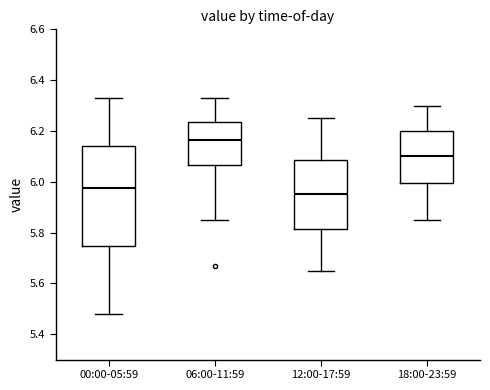

Reading left to right, transcribe this box plot: for each box, give where its median line is, the range the box spans, and where its two whiskers end, as read against the y-axis. The values are not printed on the chart, so give them approximately, as read against the axis.

00:00-05:59: median 5.98, box 5.74 to 6.14, whiskers 5.48 to 6.34
06:00-11:59: median 6.16, box 6.06 to 6.24, whiskers 5.86 to 6.34
12:00-17:59: median 5.96, box 5.82 to 6.08, whiskers 5.66 to 6.26
18:00-23:59: median 6.10, box 6.00 to 6.20, whiskers 5.86 to 6.30